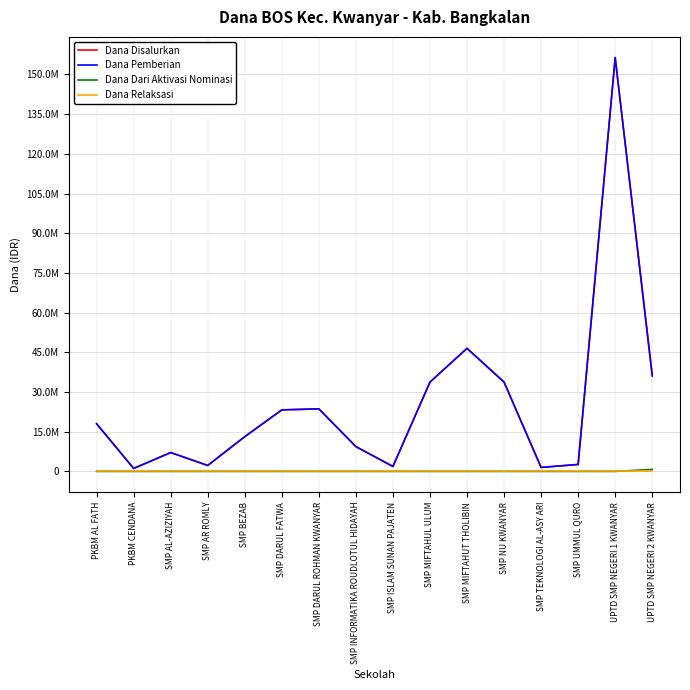

What is the label of the 6th point from the left?

SMP DARUL FATWA